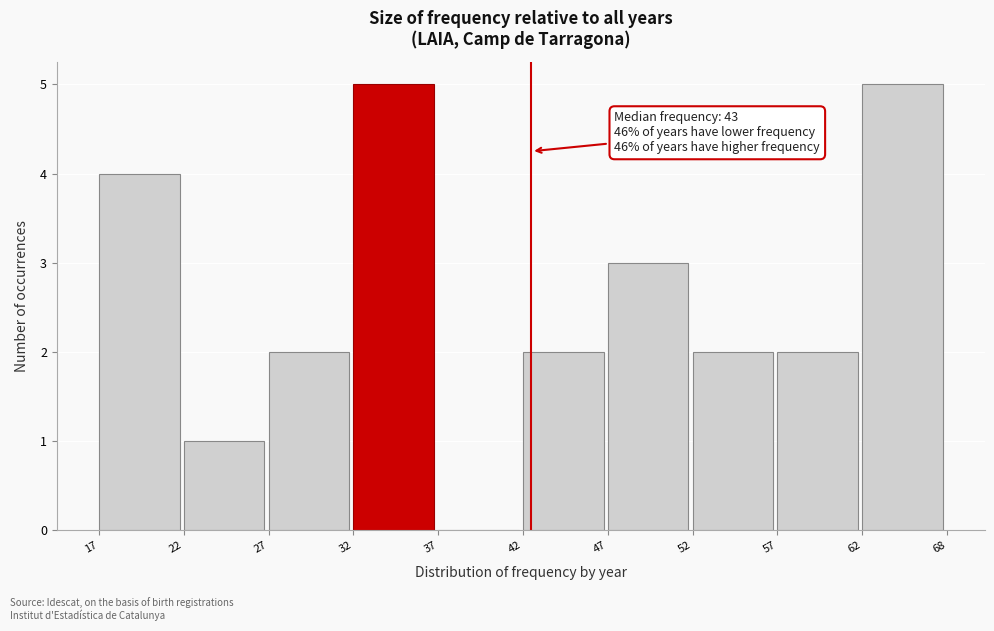

Reading left to right, list all the values displayed in this chart.

17=4	22=1	27=2	32=5	37=0	42=2	47=3	52=2	57=2	62=5